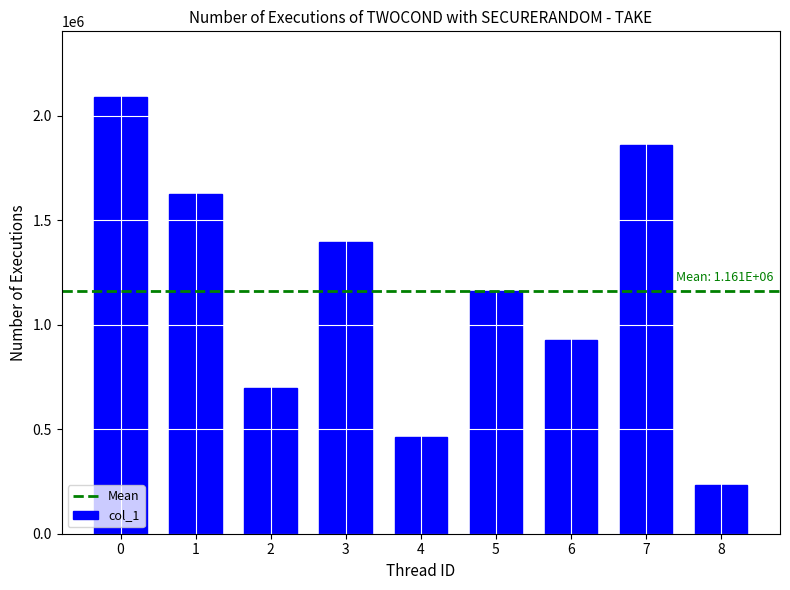

Reading left to right, list all the values displayed in this chart.

2090000.0	1625555.6	696666.7	1393333.3	464444.4	1161111.1	928888.9	1857777.8	232222.2